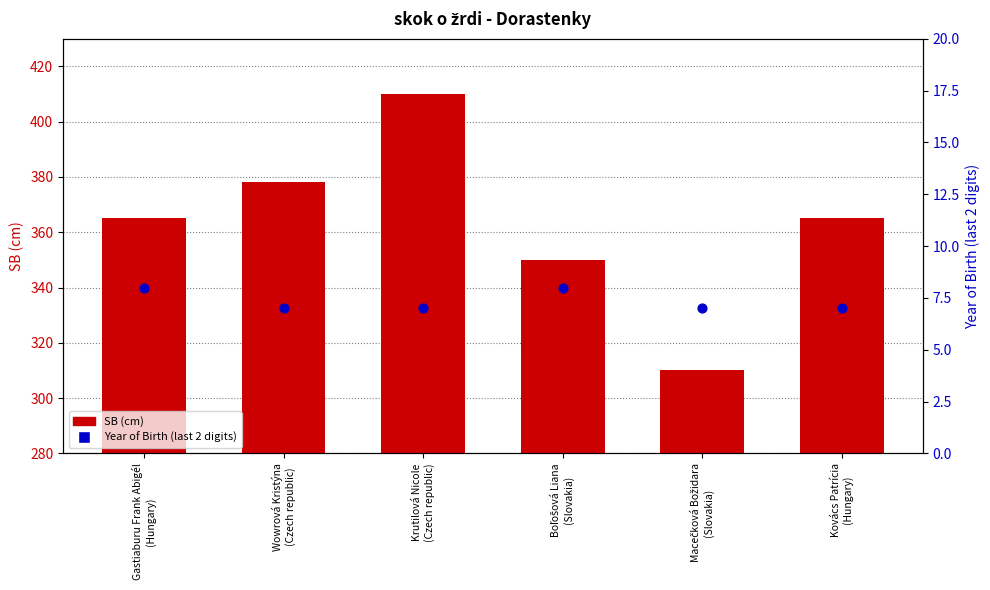

What are all the series names shown in the legend?

SB (cm), Year of Birth (last 2 digits)